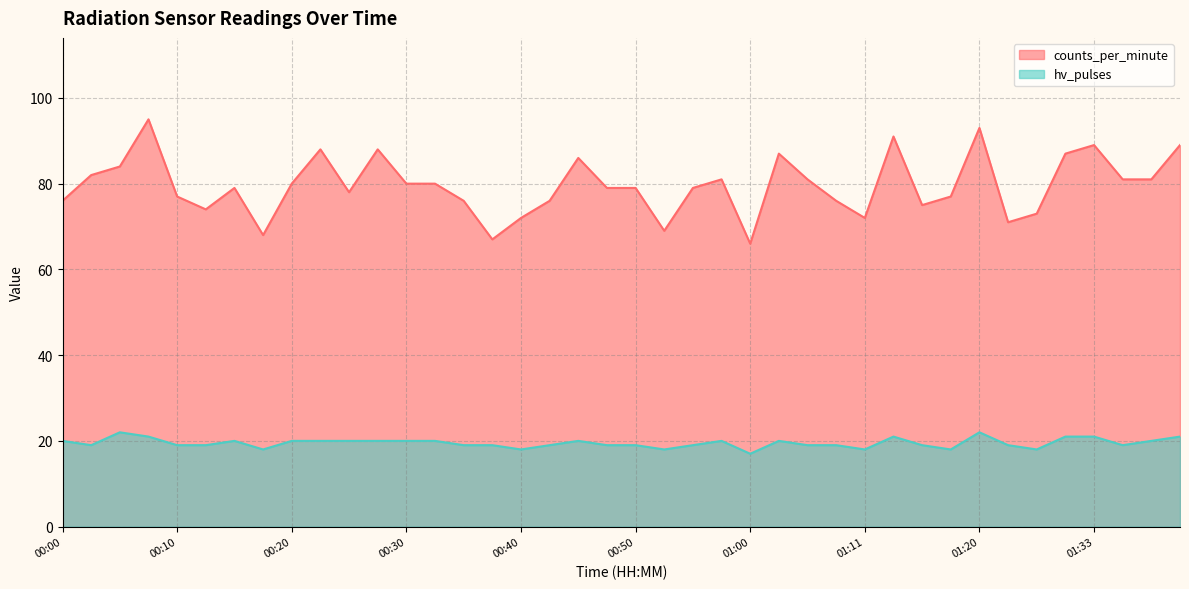

True or false: hv_pulses and counts_per_minute cross at least once.

False